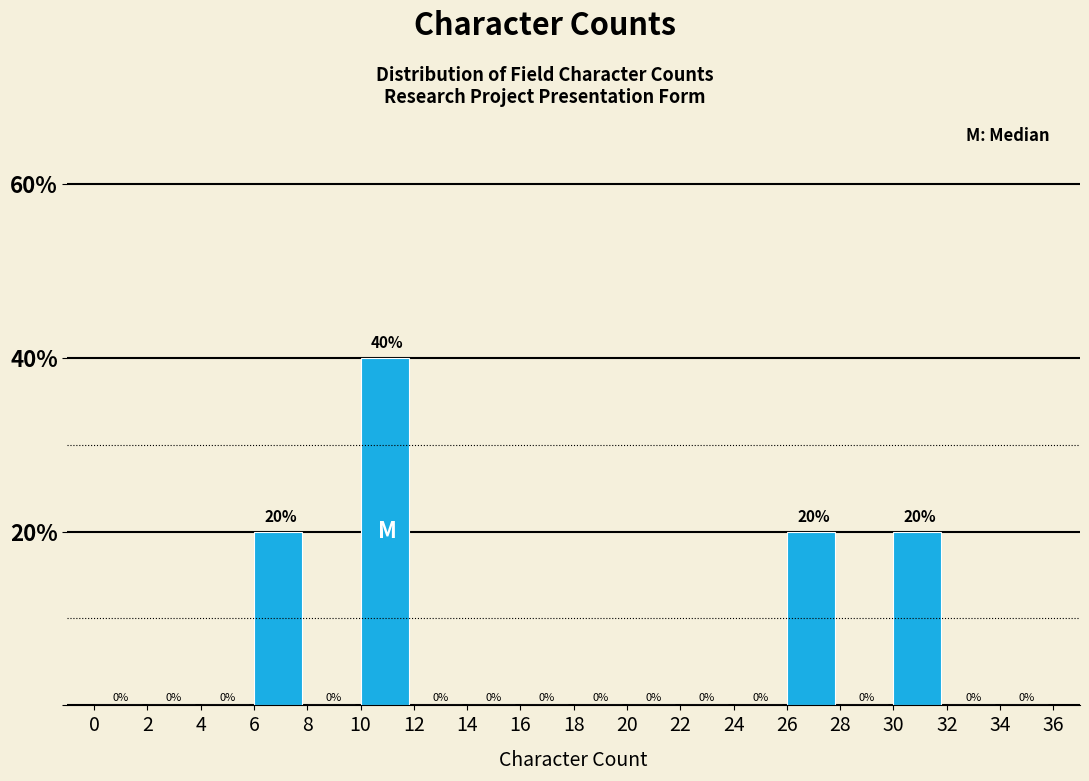

Which range on the x-axis has the tallest bar?

10 to 12